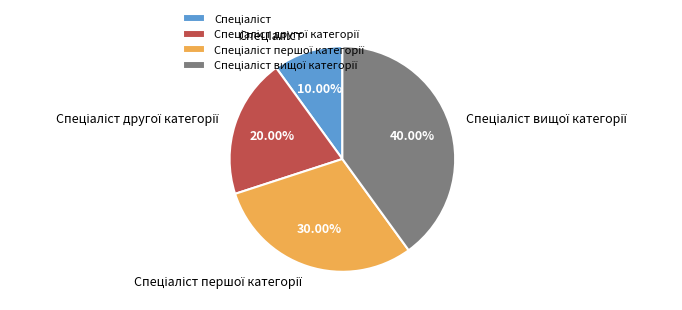

Is there any slice that represents more than half of the pie?

No